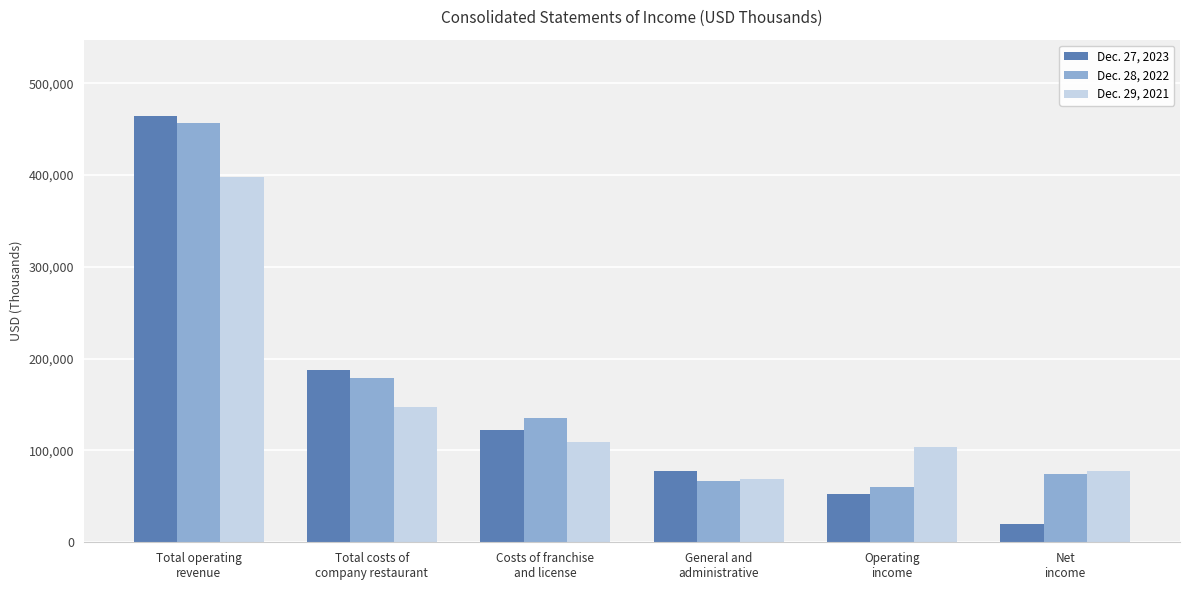

What is the average value of the Dec. 27, 2023 series?

154085